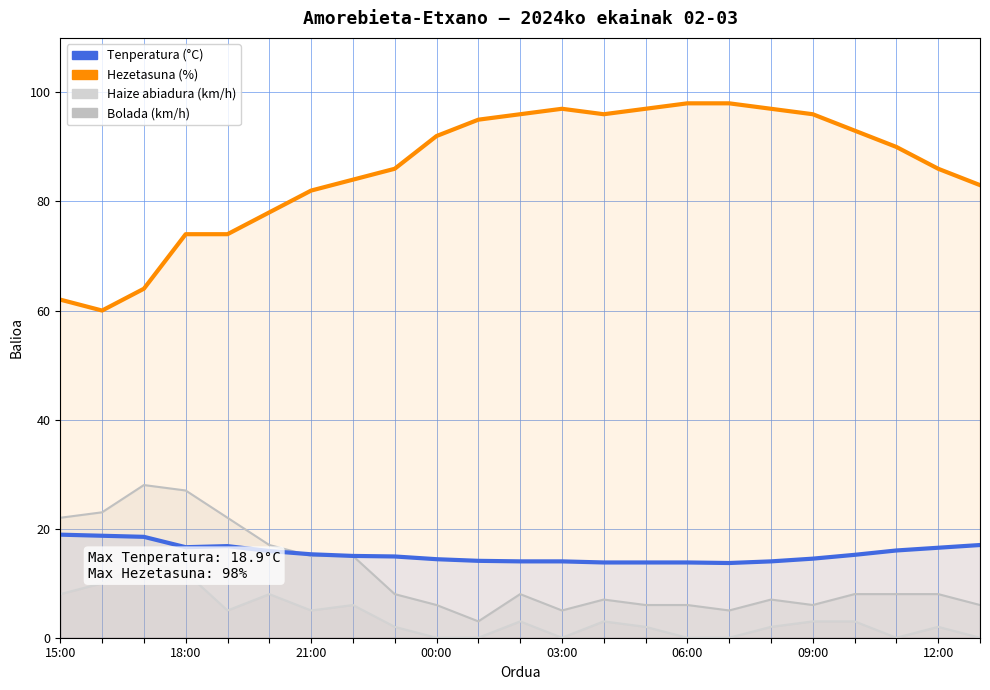

What is the total value across all series at 00:00?

90.6